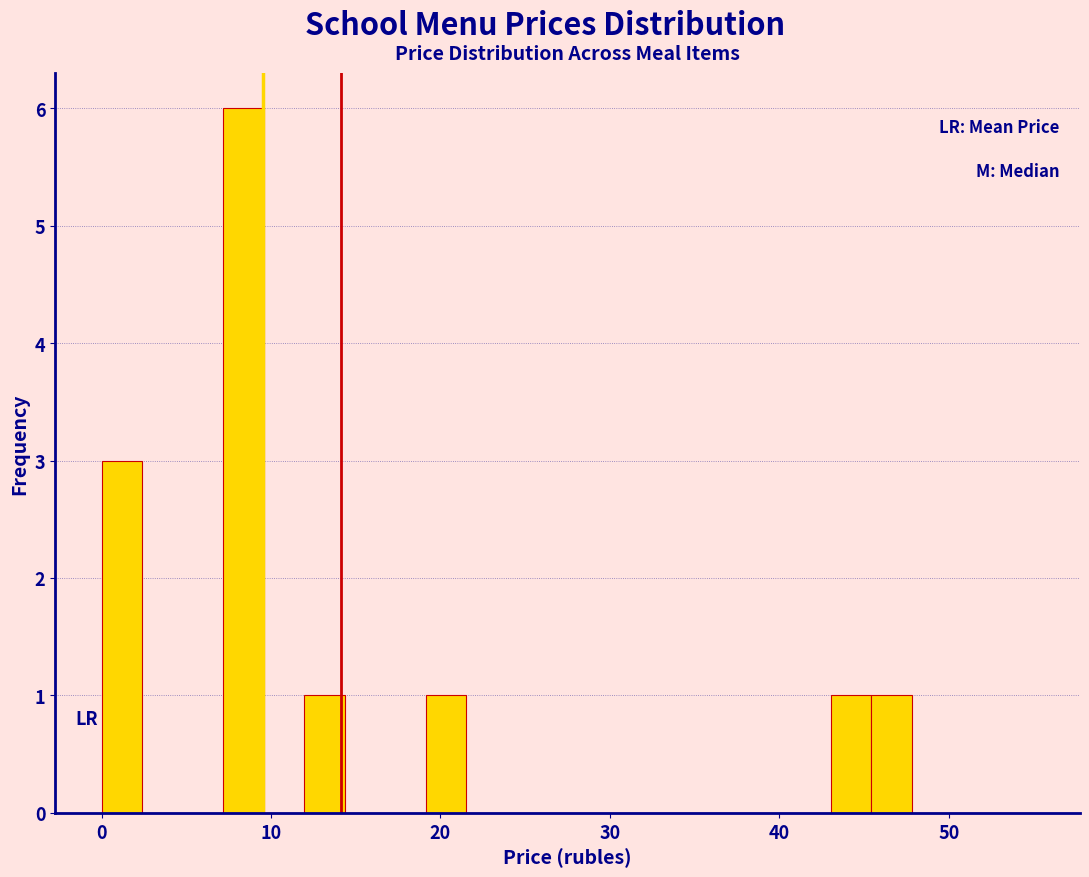

Around what value on the x-axis is the tallest bar? Give the approximate position of its centre, as read against the axis.

8